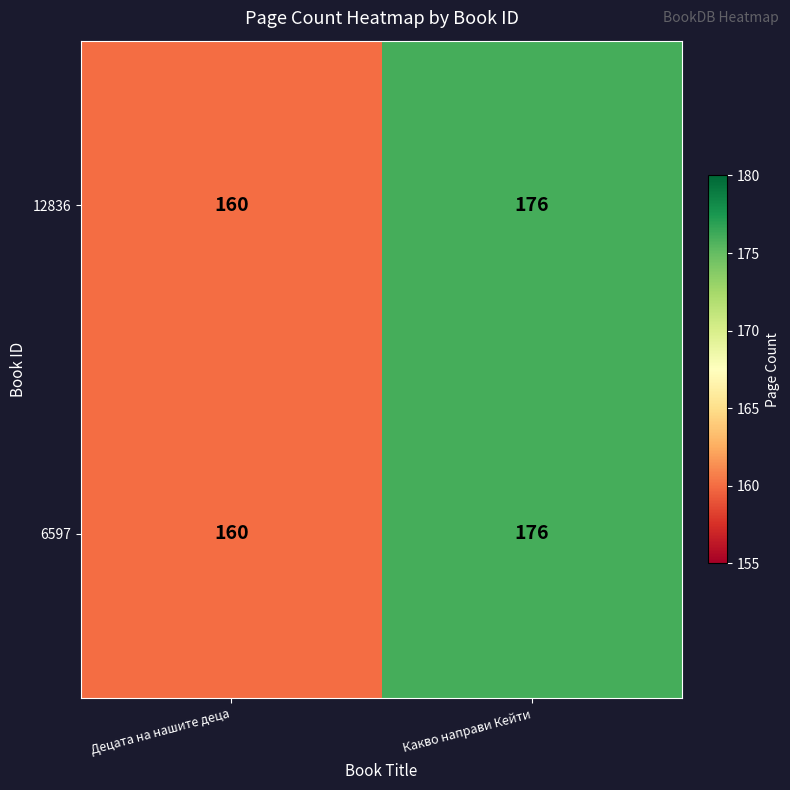

What value does the 6597 series have at Какво направи Кейти?

176